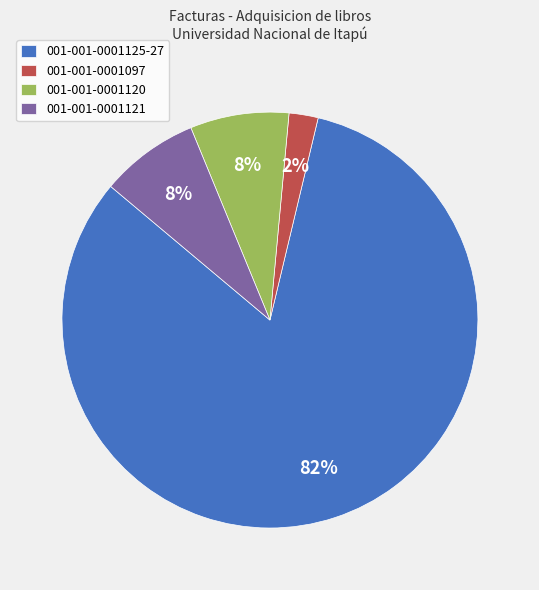

How many segments does this pie chart have?

4